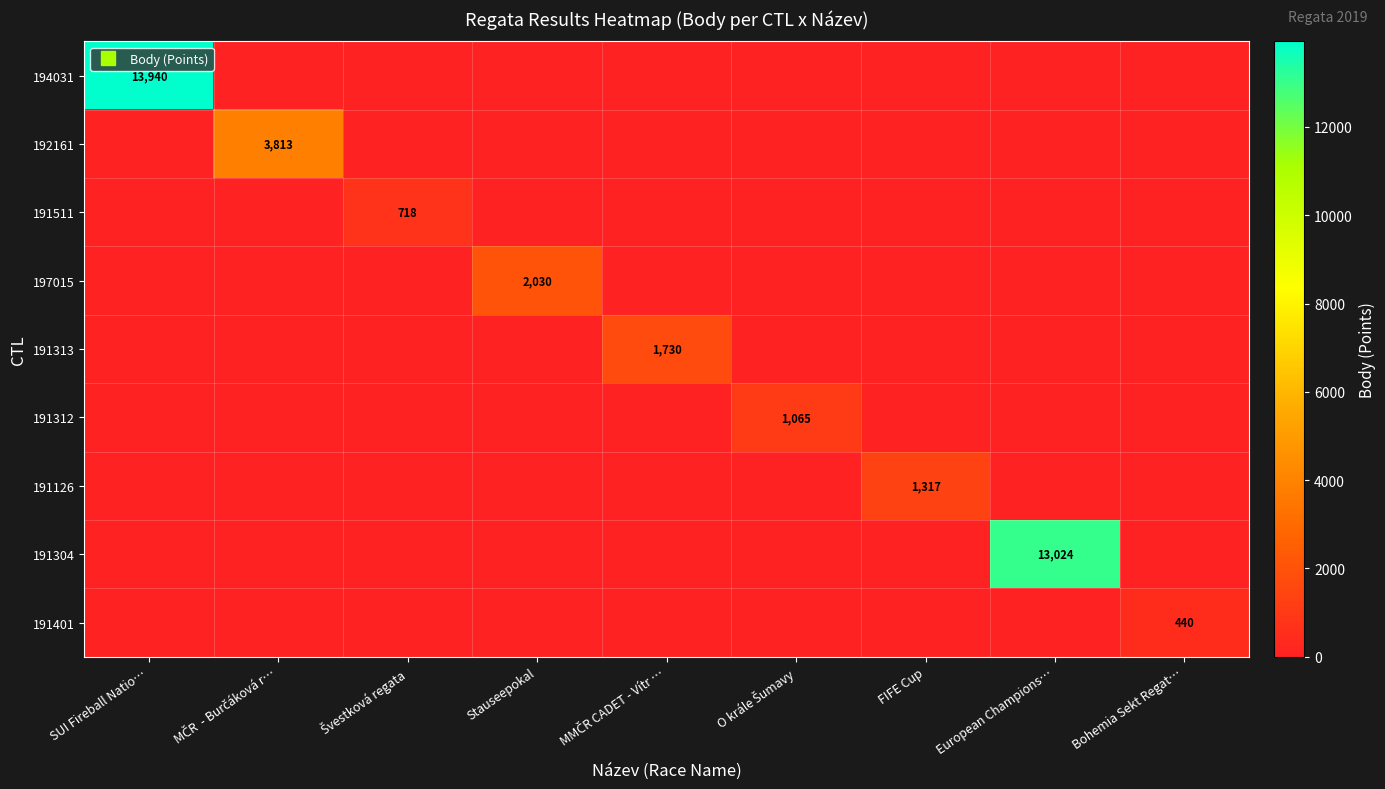

Between Bohemia Sekt Regat… and SUI Fireball Natio…, which is larger?

SUI Fireball Natio…